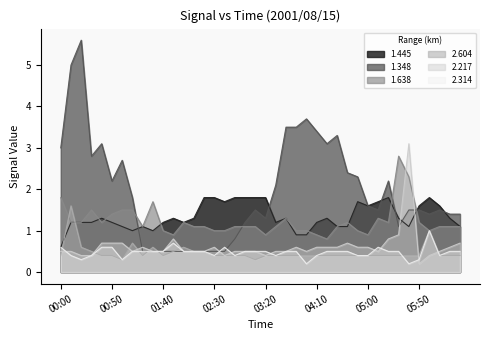

True or false: 2.604 has a value of 1.0 at 00:10.

False